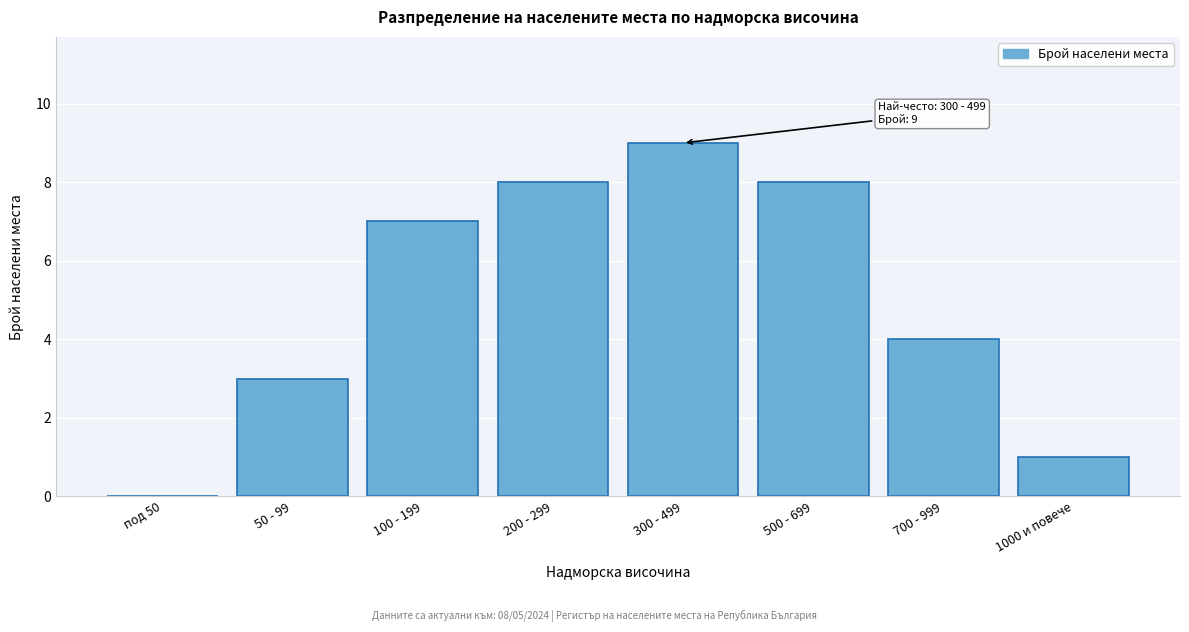

Reading left to right, what are all the values shown in this chart?

под 50=0	50 - 99=3	100 - 199=7	200 - 299=8	300 - 499=9	500 - 699=8	700 - 999=4	1000 и повече=1